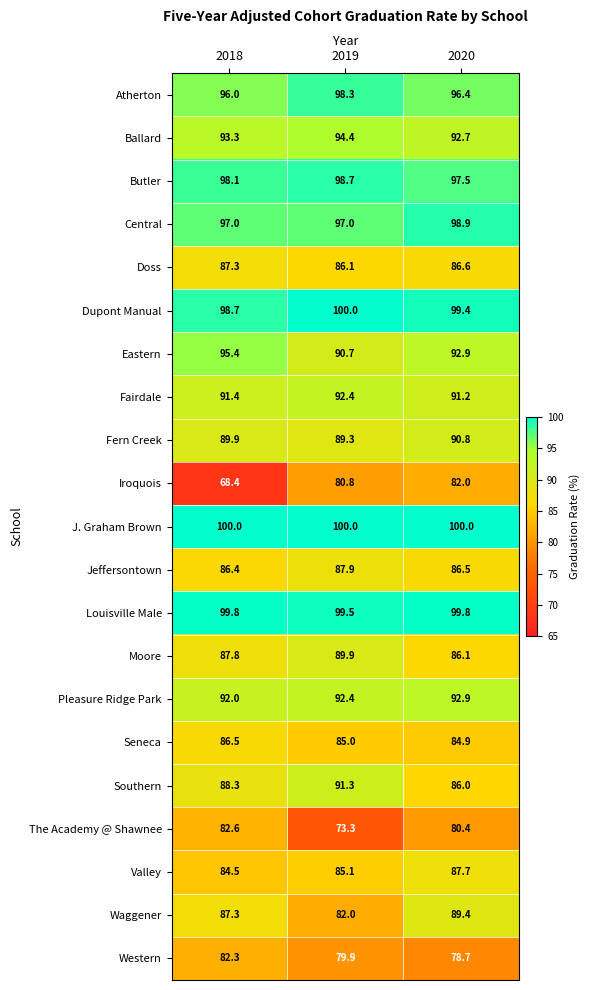

True or false: Jeffersontown has a value of 45.5 at 2019.

False